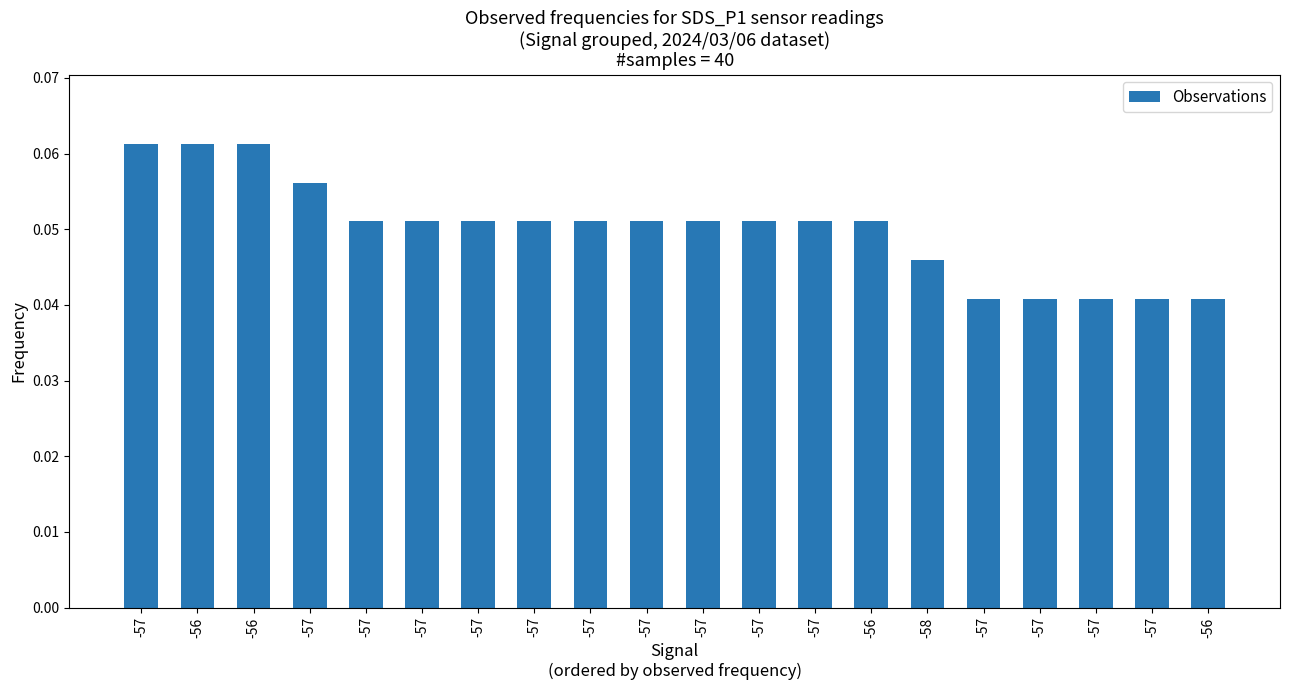

Reading left to right, extract all data points from this chart.

-57=0.1	-56=0.1	-56=0.1	-57=0.1	-57=0.1	-57=0.1	-57=0.1	-57=0.1	-57=0.1	-57=0.1	-57=0.1	-57=0.1	-57=0.1	-56=0.1	-58=0.0	-57=0.0	-57=0.0	-57=0.0	-57=0.0	-56=0.0